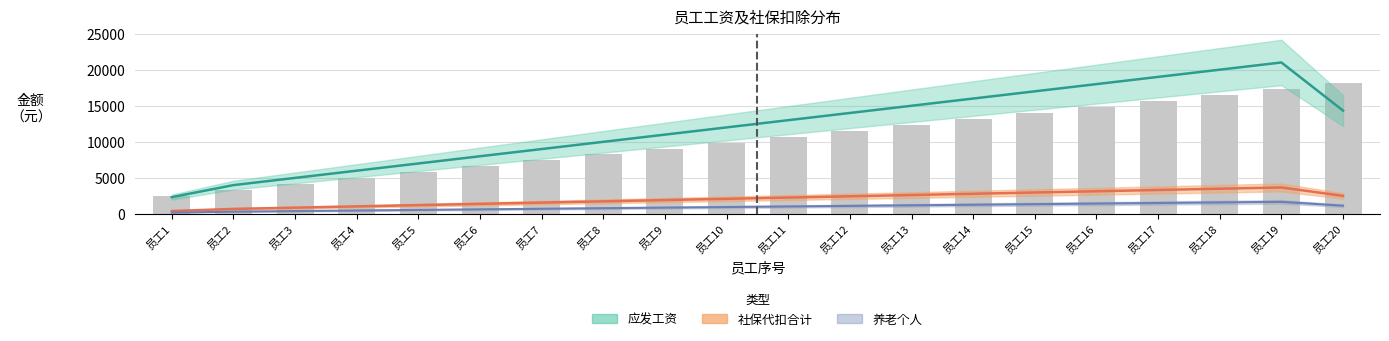

Does the chart contain any negative values?

No